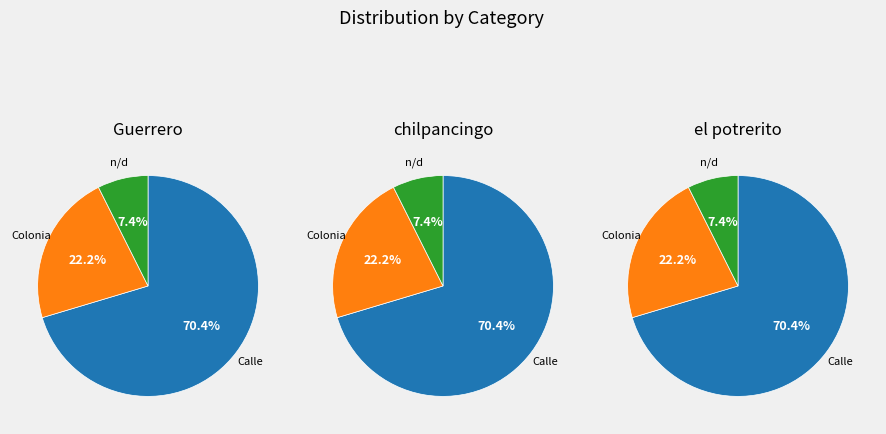

How many segments does this pie chart have?

3